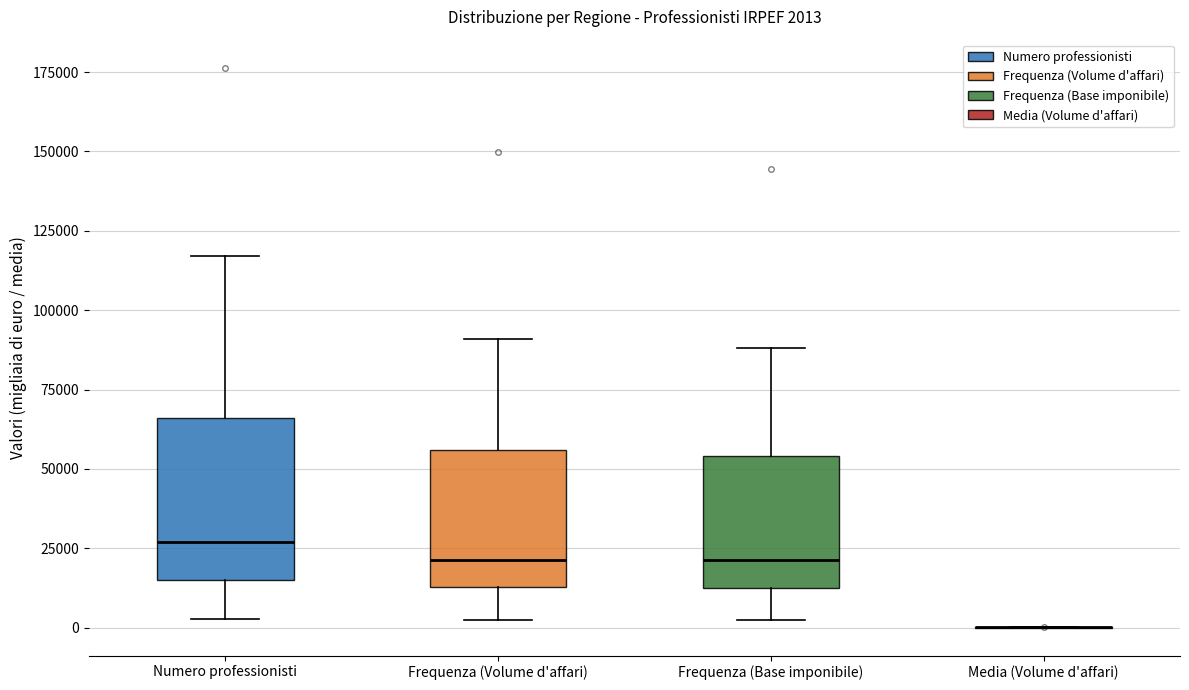

Comparing the boxes themselves (not the whiskers), which one is the tallest?

Numero professionisti